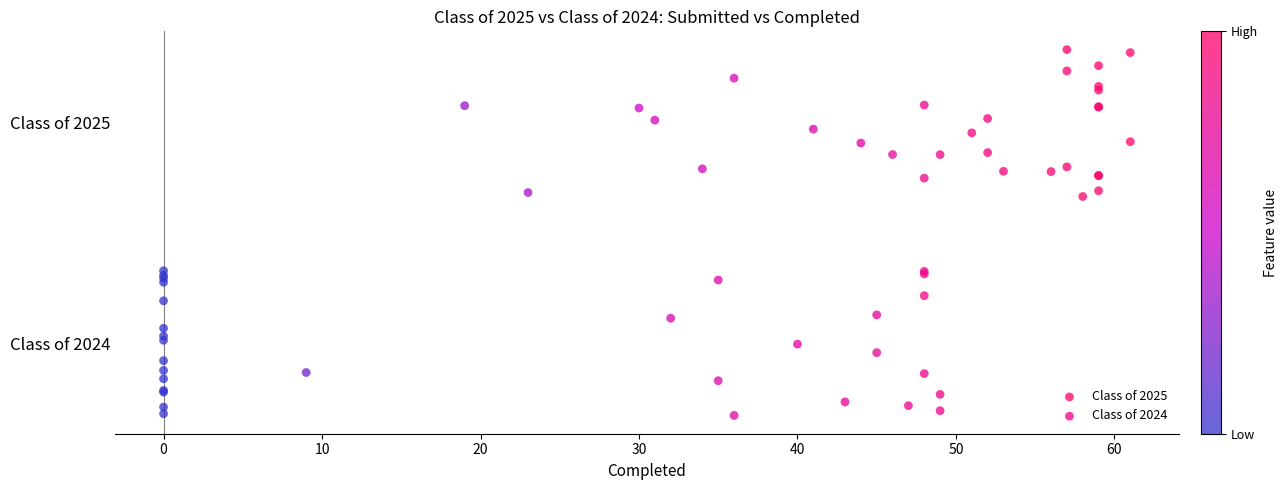

What are all the series names shown in the legend?

Class of 2025, Class of 2024